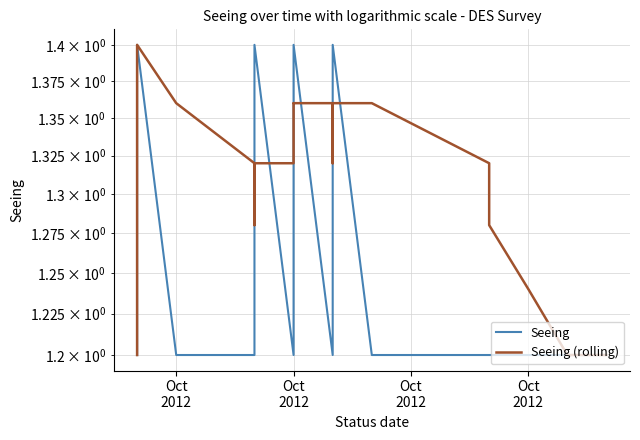

At which category does the chart reach its minimum across all series?

Oct
2012